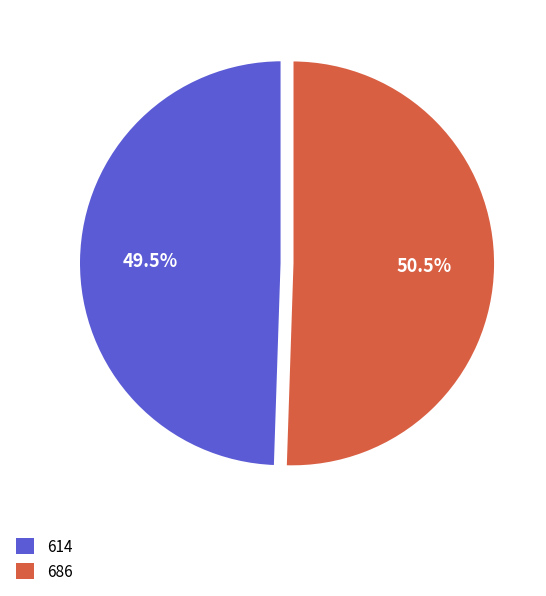

To the nearest percent, what is the combined percentage of 686 and 614?

100%